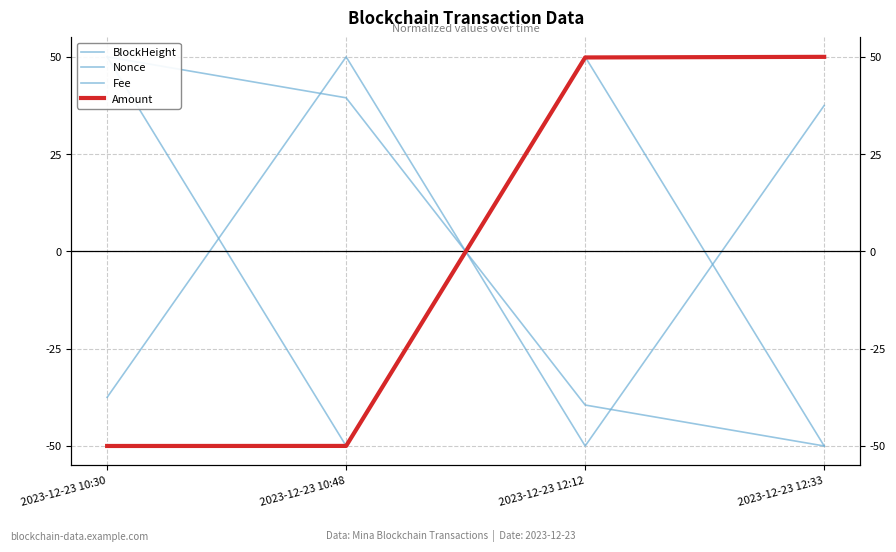

Is it true that Fee equals 50.0 at 2023-12-23 12:12?

True